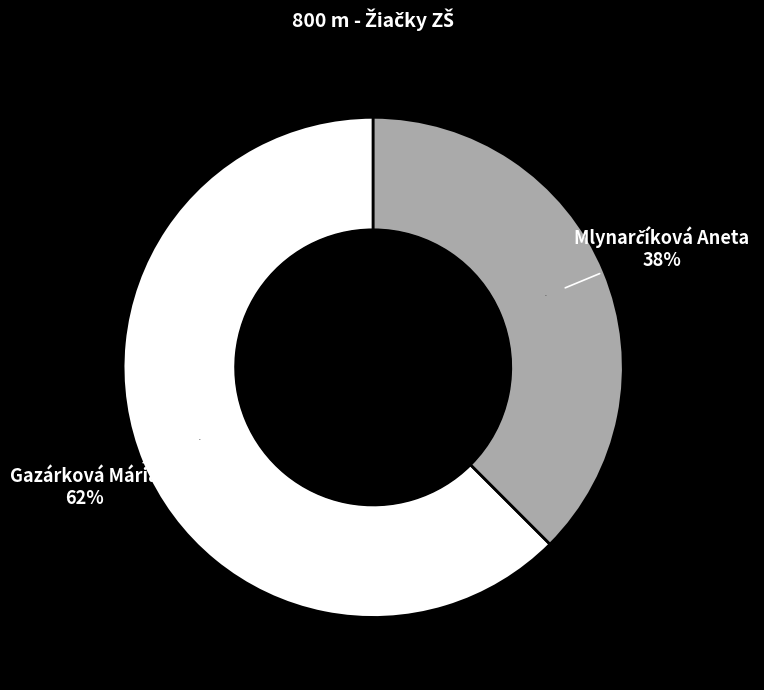

The Gazárková Mária slice represents 48% of the pie. True or false?

False